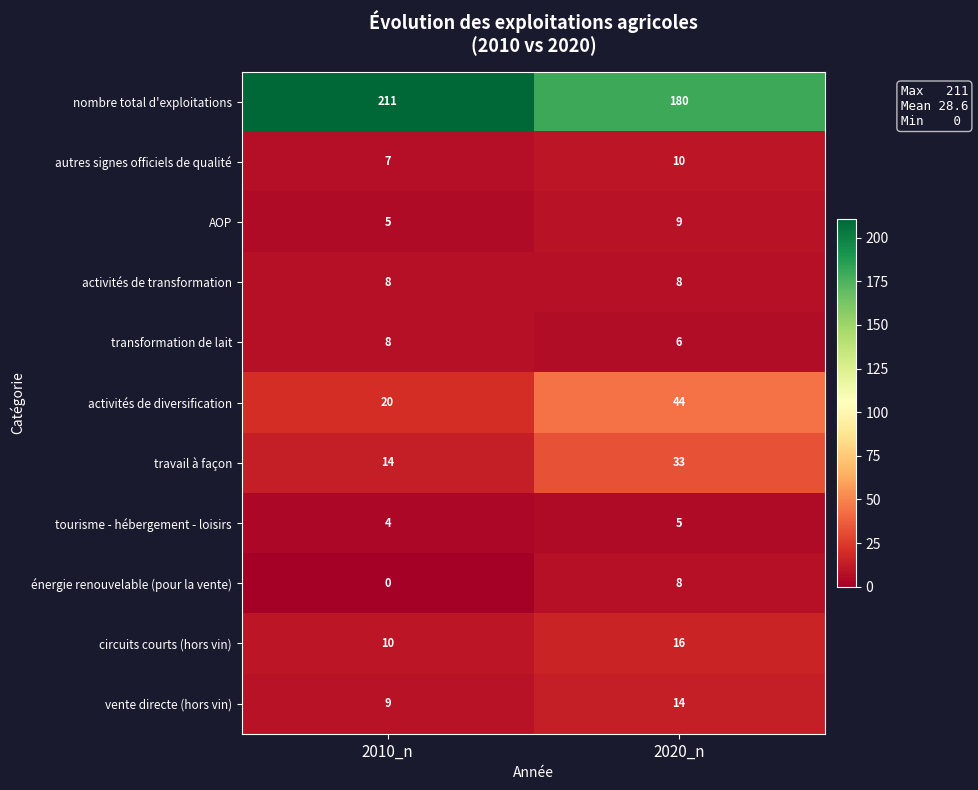

Reading left to right, transcribe all the data shown in this chart.

nombre total d'exploitations: 211	180
autres signes officiels de qualité: 7	10
AOP: 5	9
activités de transformation: 8	8
transformation de lait: 8	6
activités de diversification: 20	44
travail à façon: 14	33
tourisme - hébergement - loisirs: 4	5
énergie renouvelable (pour la vente): 0	8
circuits courts (hors vin): 10	16
vente directe (hors vin): 9	14